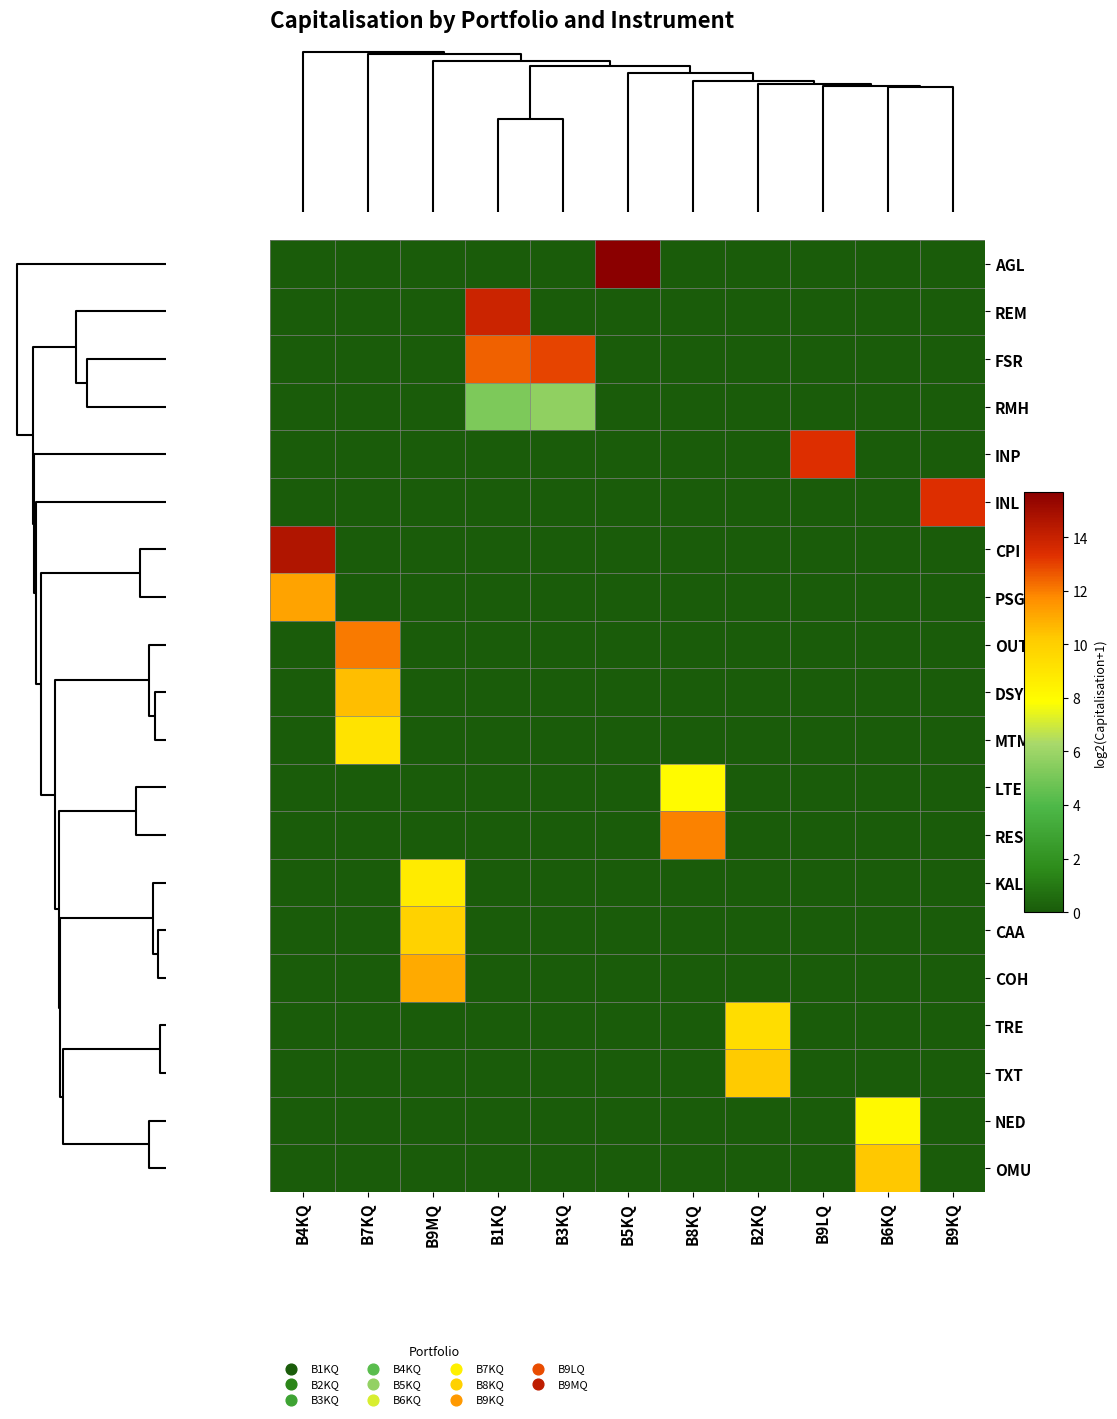

Which series has the largest range (max minus min)?

AGL